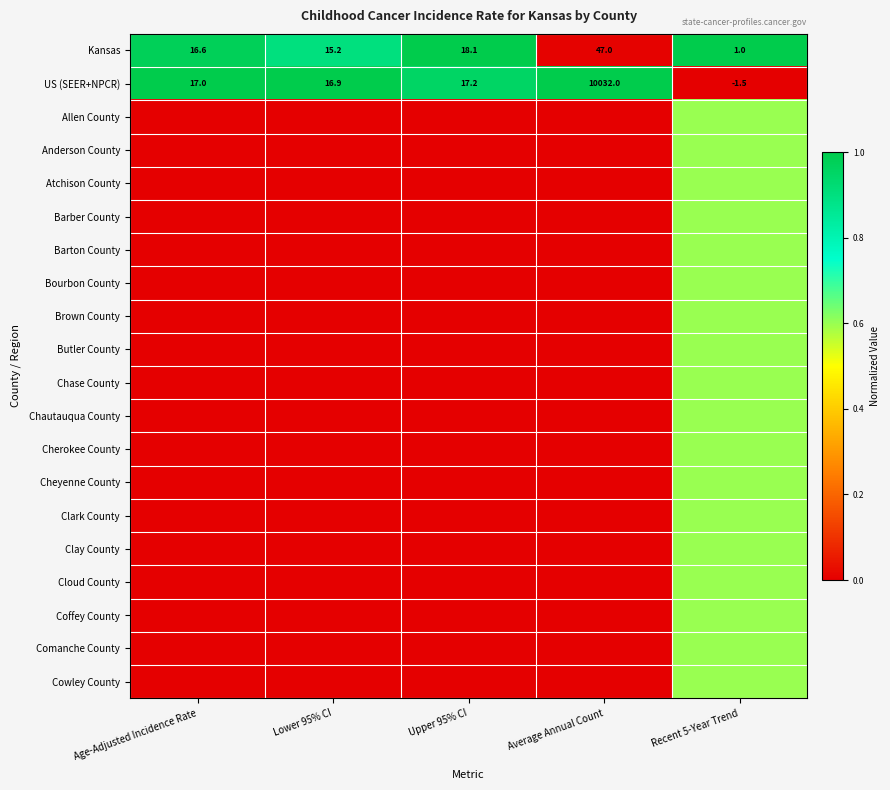

True or false: US (SEER+NPCR) has a value of 29.7 at Age-Adjusted Incidence Rate.

False